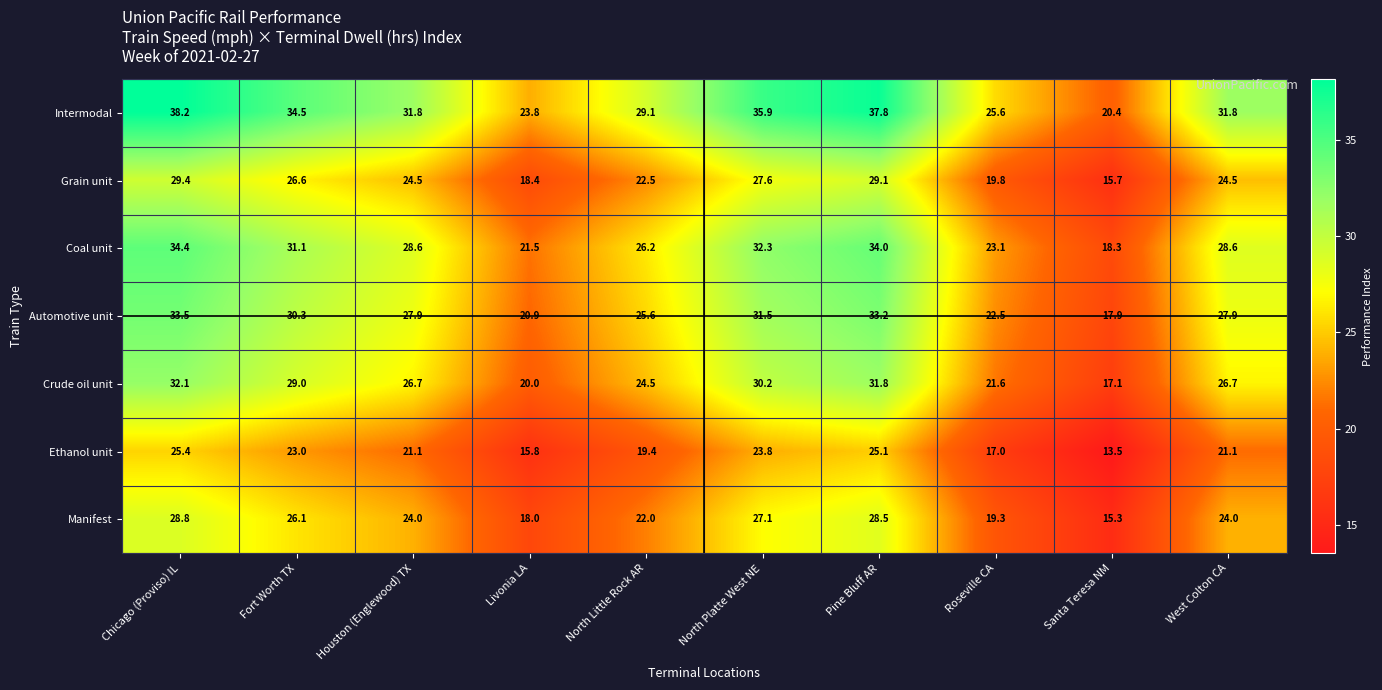

At which category is the sum across all series the highest?

Chicago (Proviso) IL